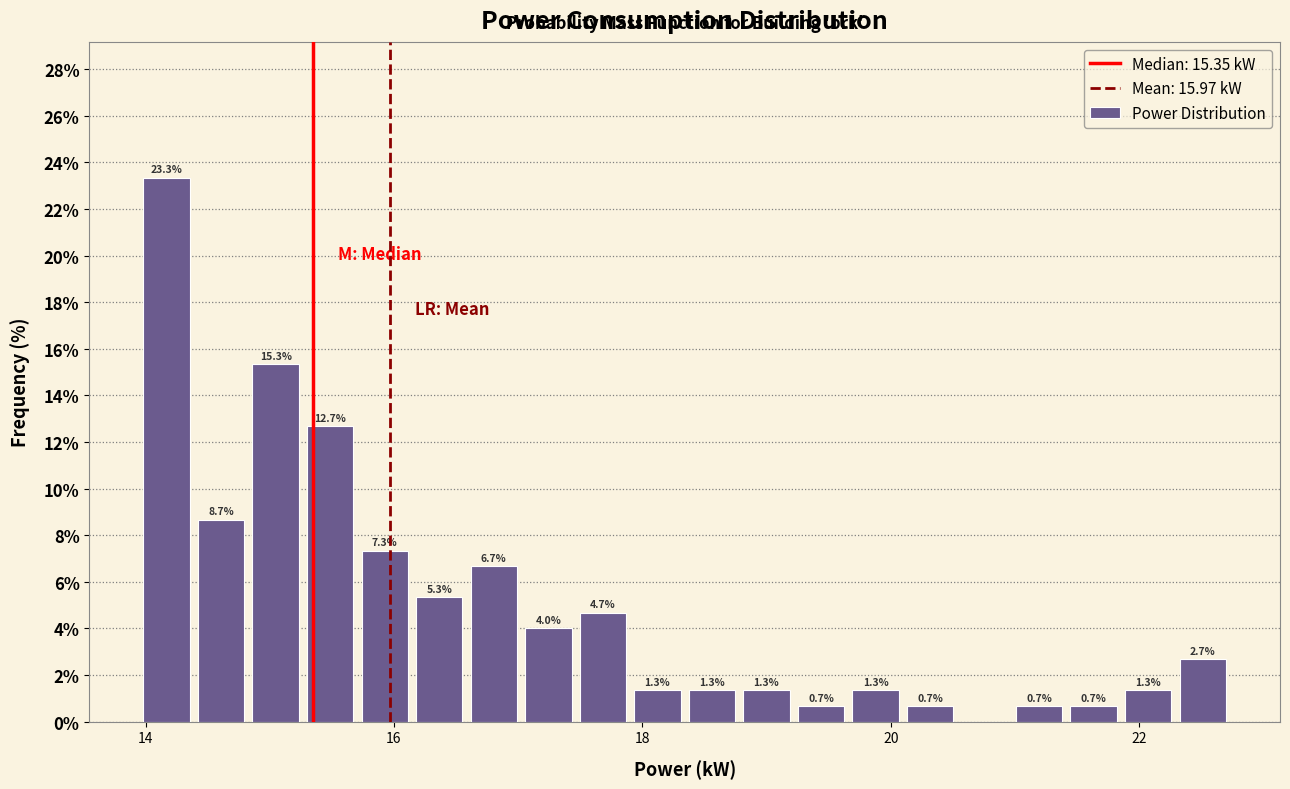

Around what value on the x-axis is the tallest bar? Give the approximate position of its centre, as read against the axis.

14.2